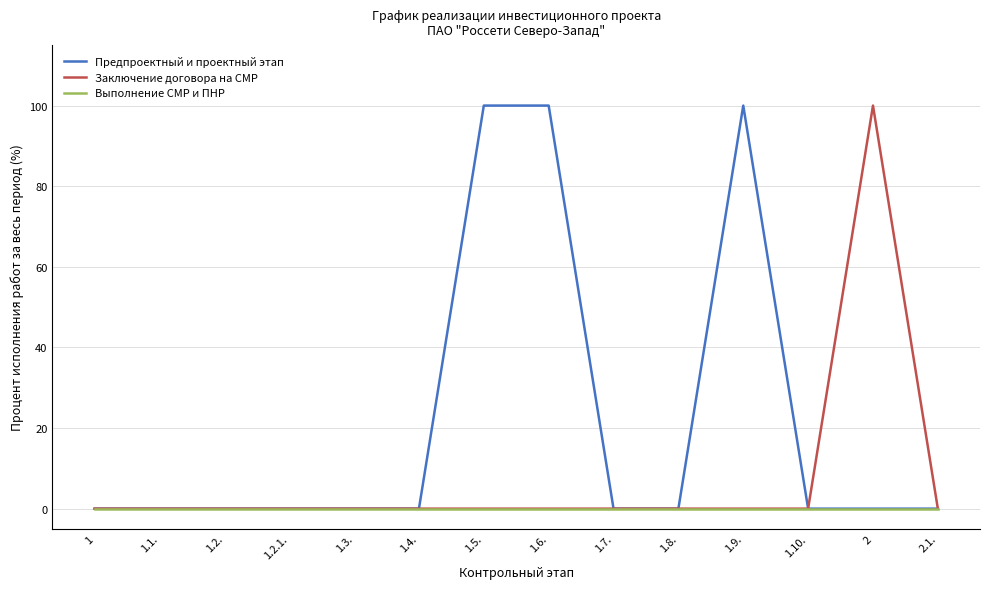

What is the difference between the maximum and minimum values in the Заключение договора на СМР series?

100